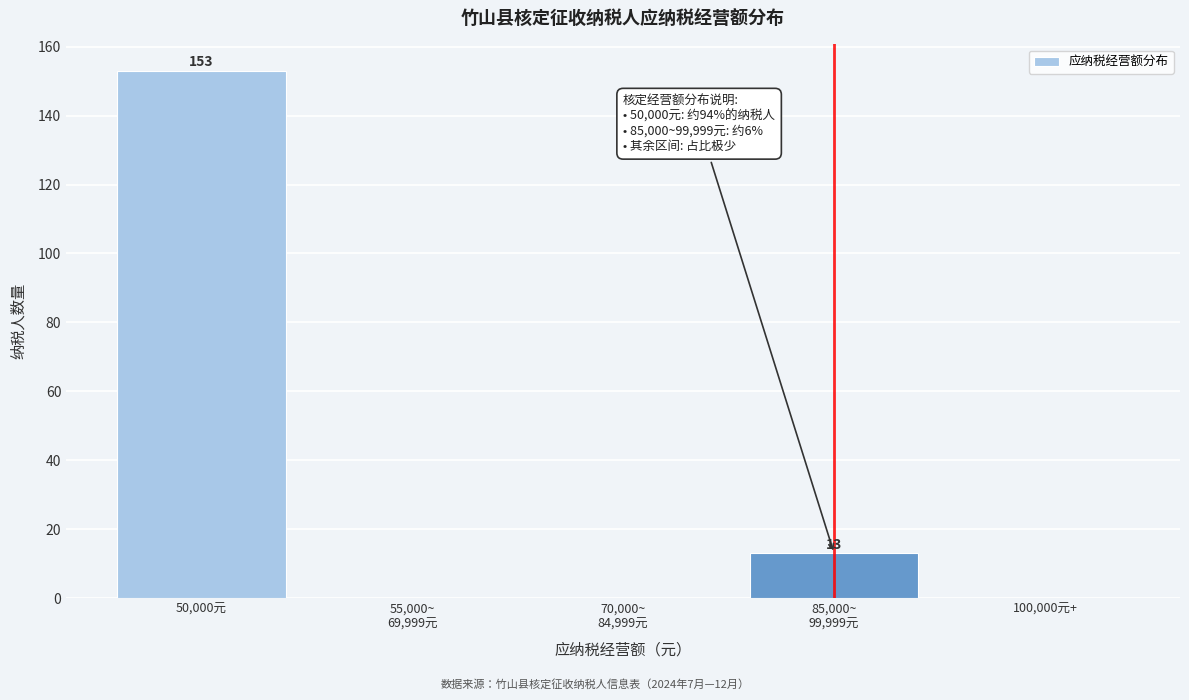

What is the sum of all values?

166